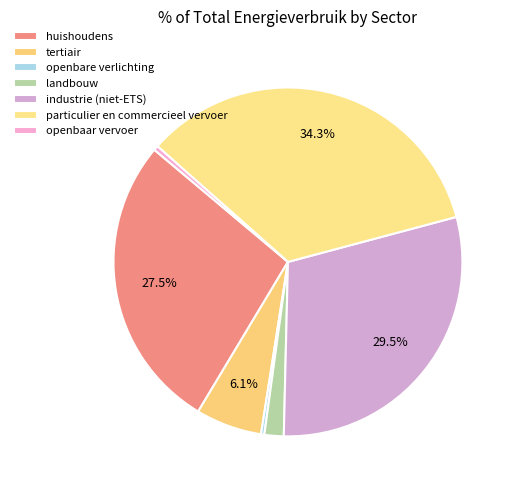

Combined, what portion of the pie is huishoudens and openbare verlichting?

27.8%